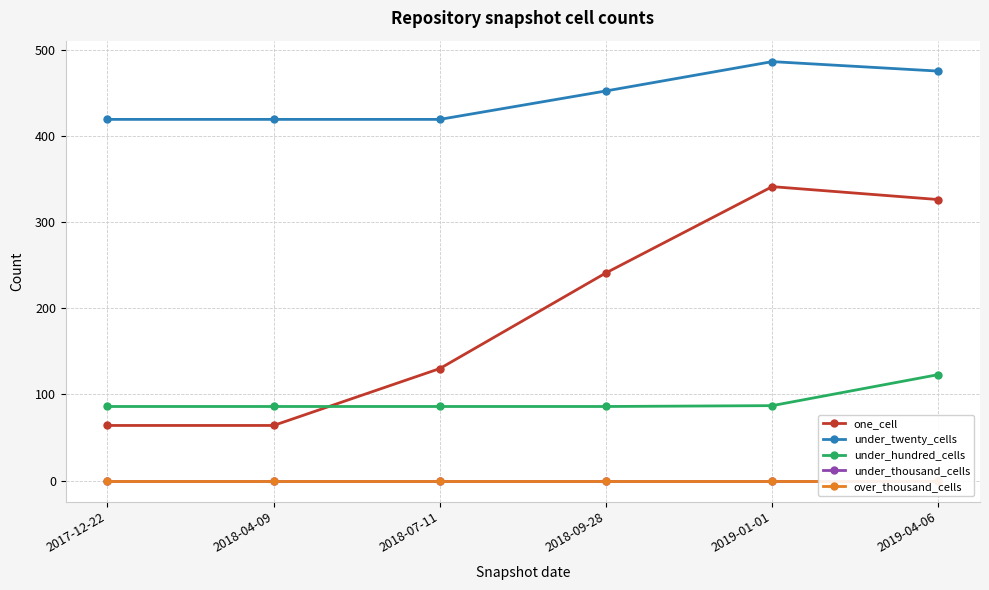

Where does the under_twenty_cells series first go above 452?

2019-01-01